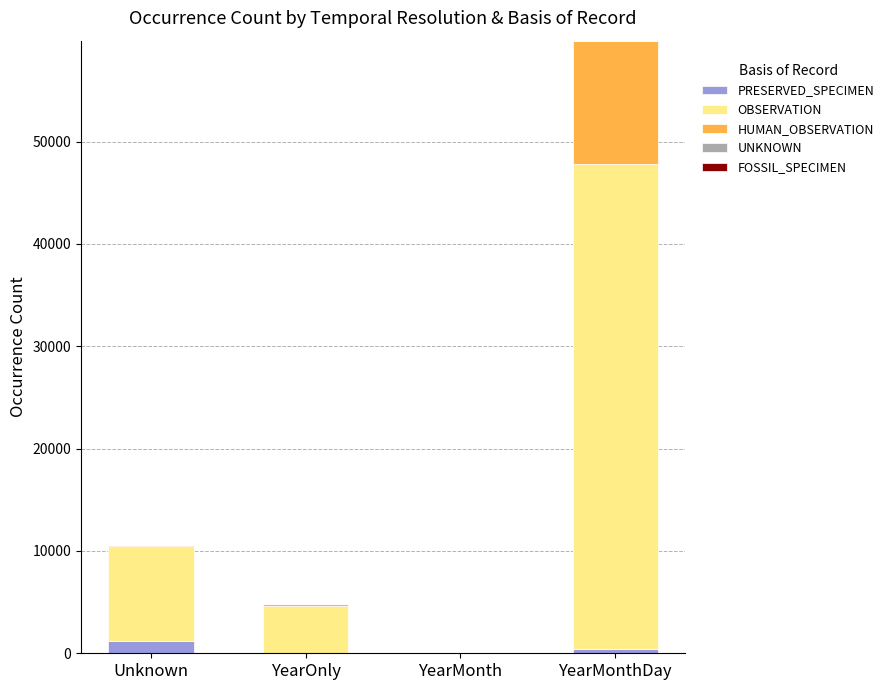

At which category is the sum across all series the highest?

YearMonthDay